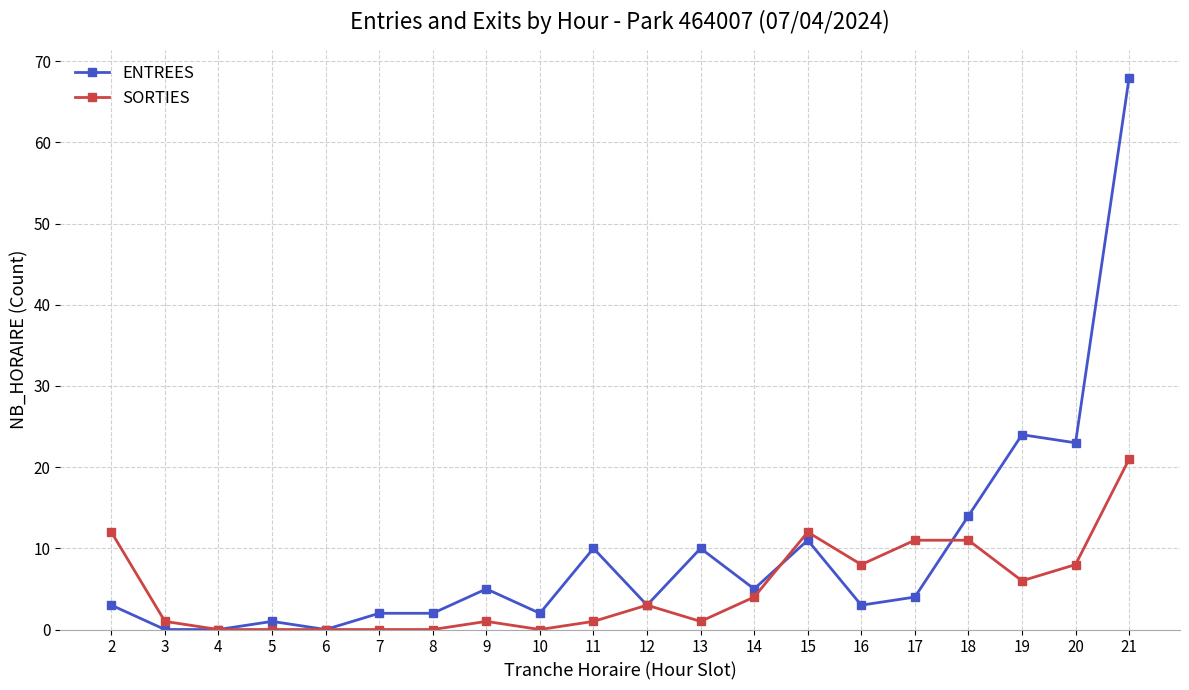

Which series has the largest total across all categories?

ENTREES